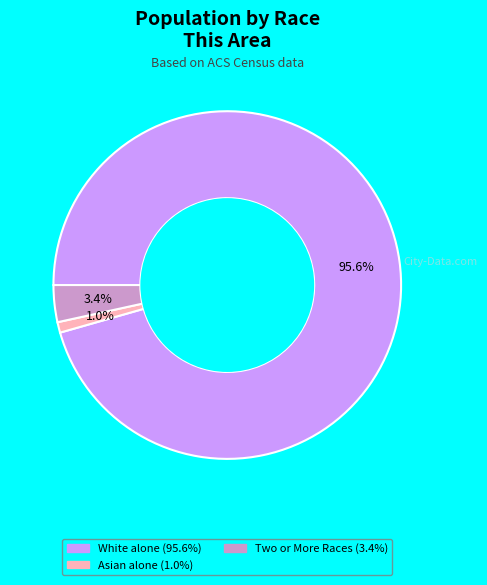

Does any single category account for the majority?

Yes